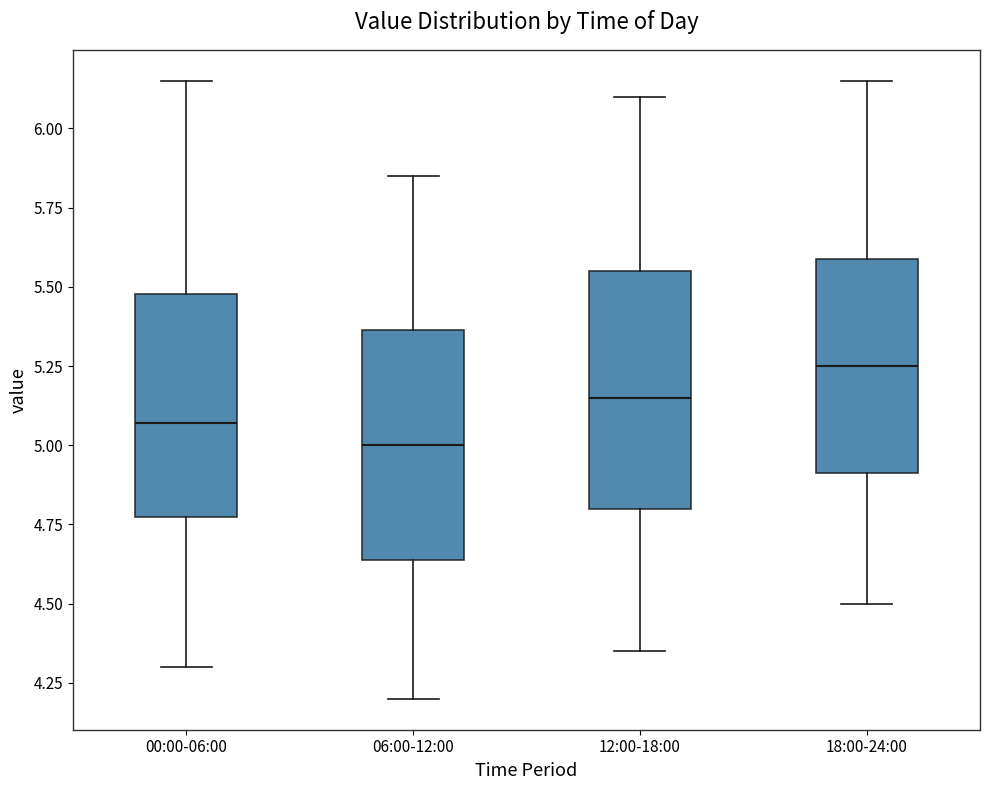

Where does the median line of the box for 06:00-12:00 sit on the y-axis? The values are not printed on the chart, so give them approximately, as read against the axis.

5.00